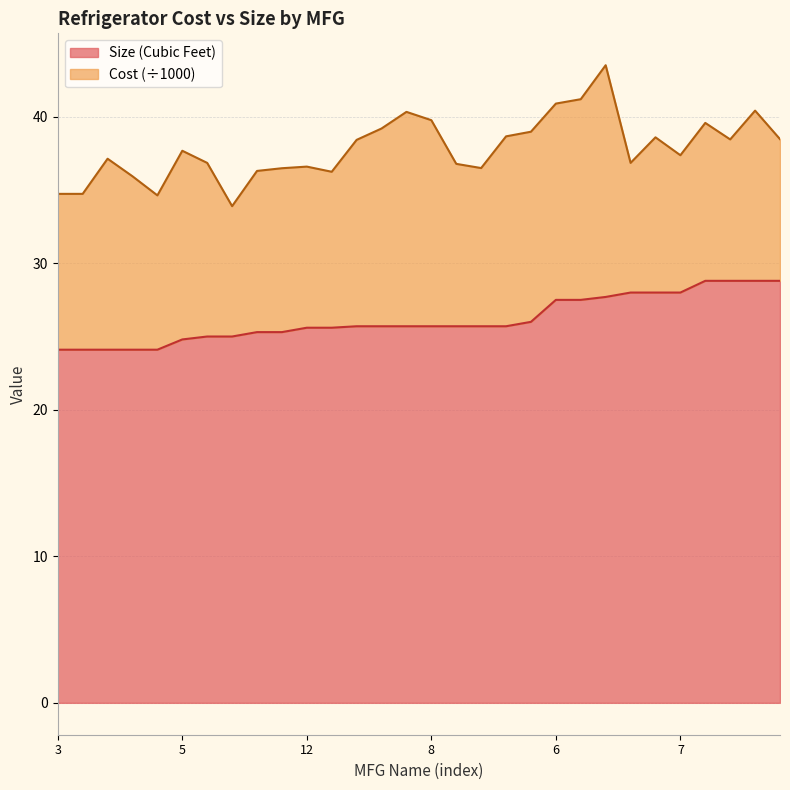

What is the total value across all series at 8?

39.8